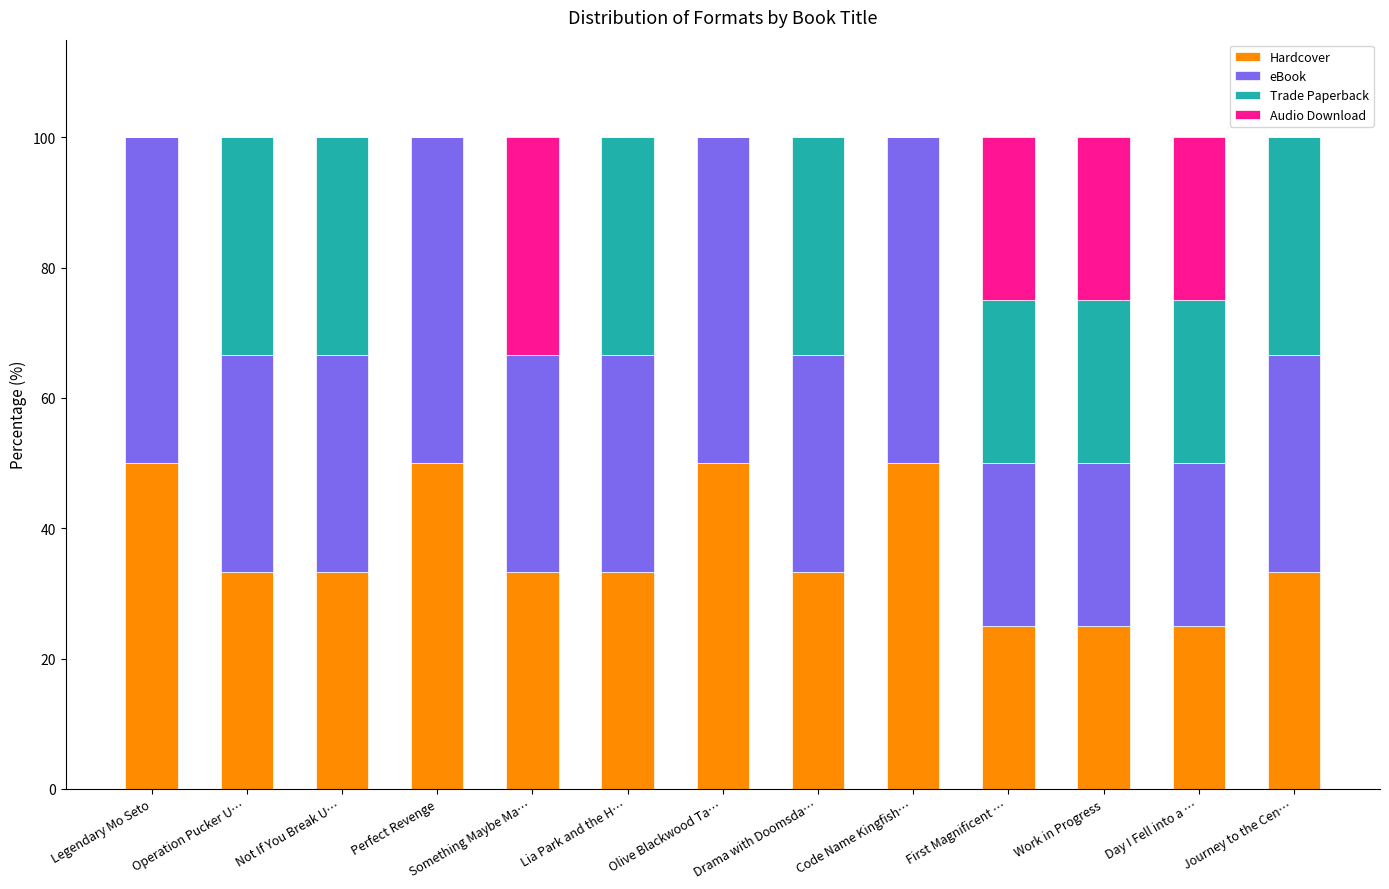

How many data points does each series have?

13